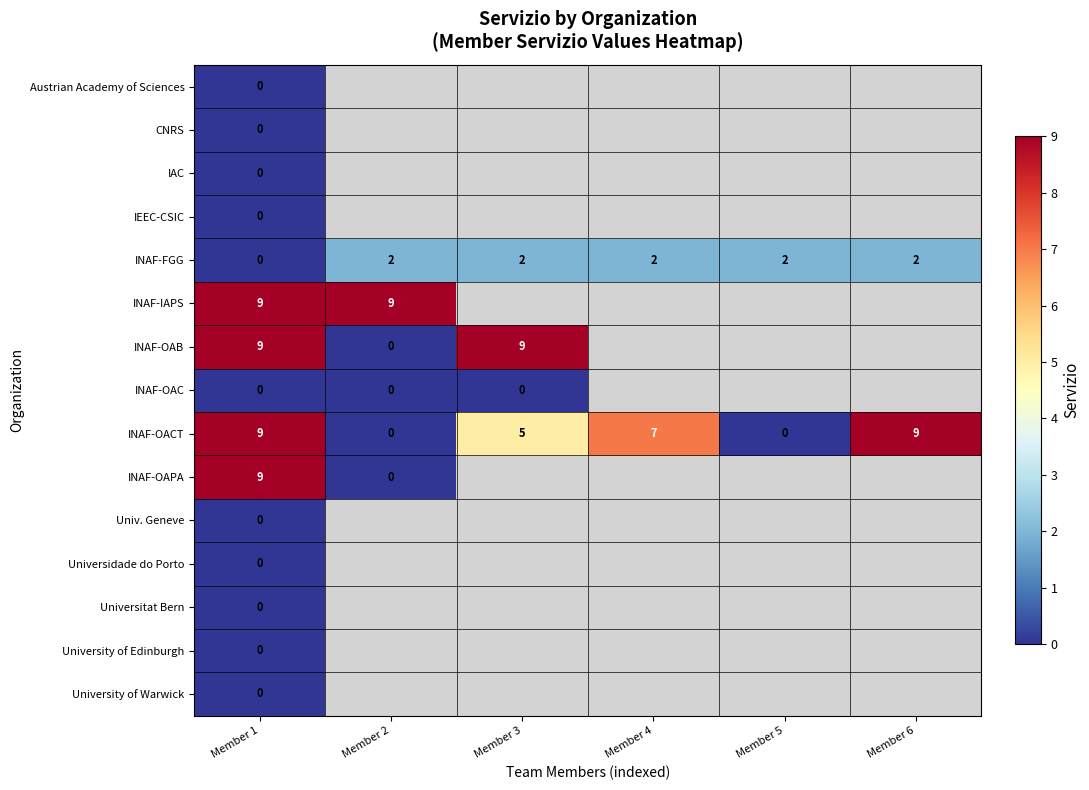

Count the INAF-FGG values in the range 2 to 3.

5